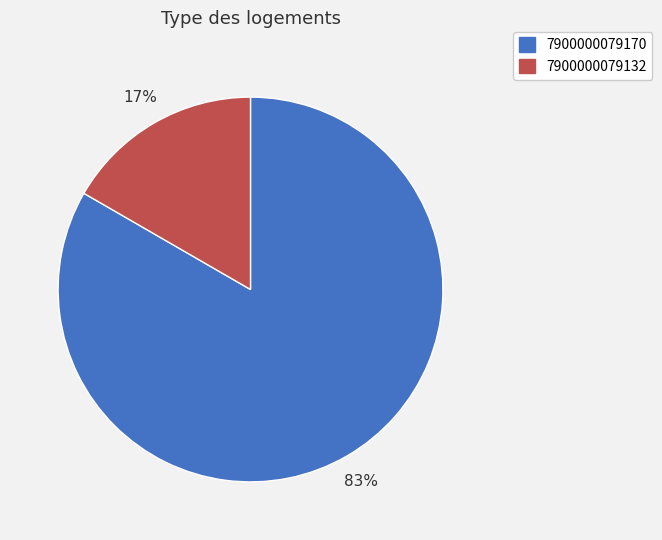

Between 7900000079132 and 7900000079170, which is larger?

7900000079170